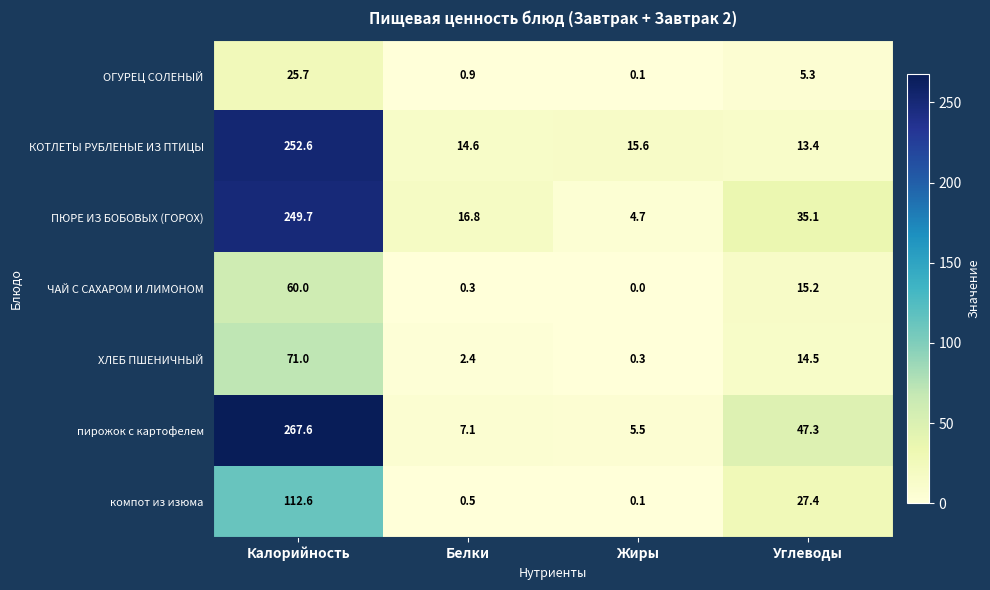

Which series changed the most between Калорийность and Белки?

пирожок с картофелем